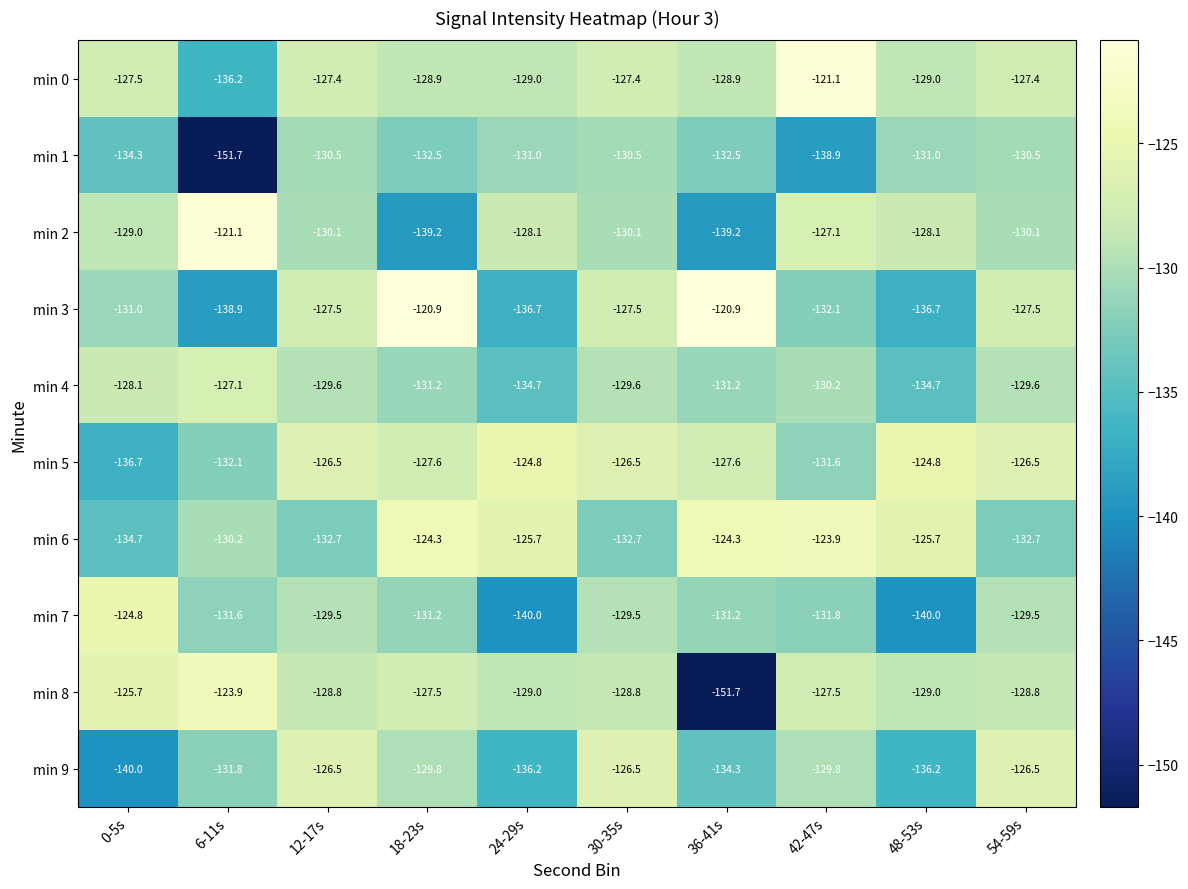

True or false: min 9 has a value of -134.3 at 36-41s.

True